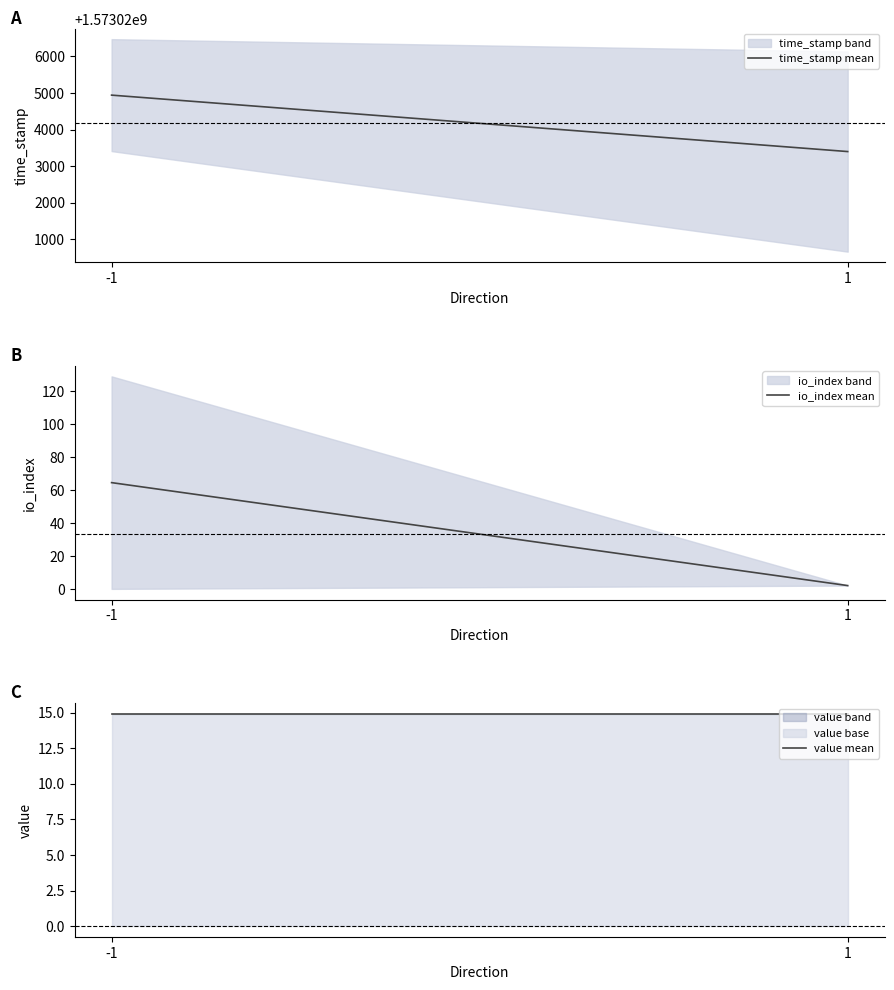

Is it true that time_stamp mean equals 1573023398.5 at 1?

True